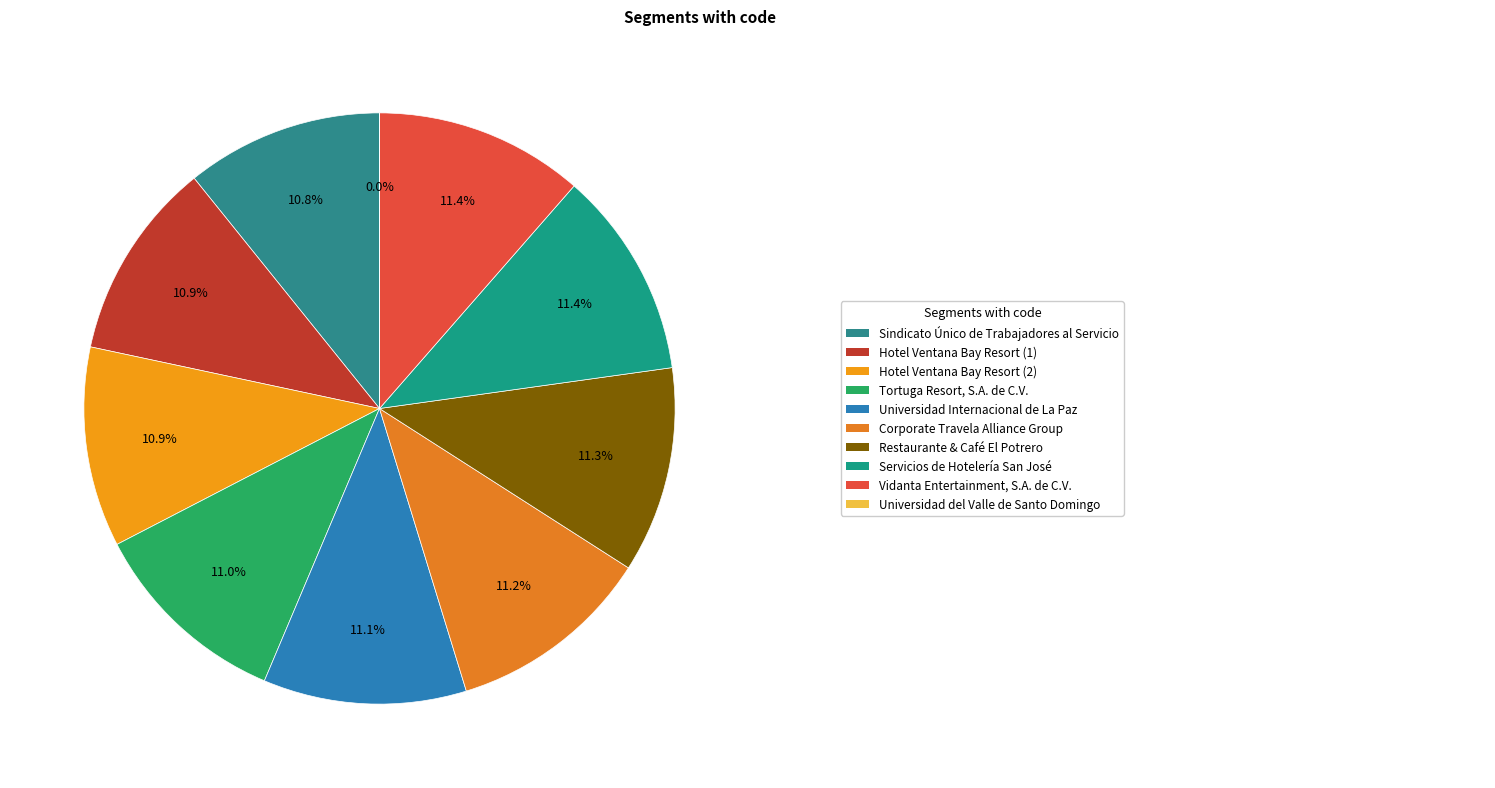

How many segments does this pie chart have?

10